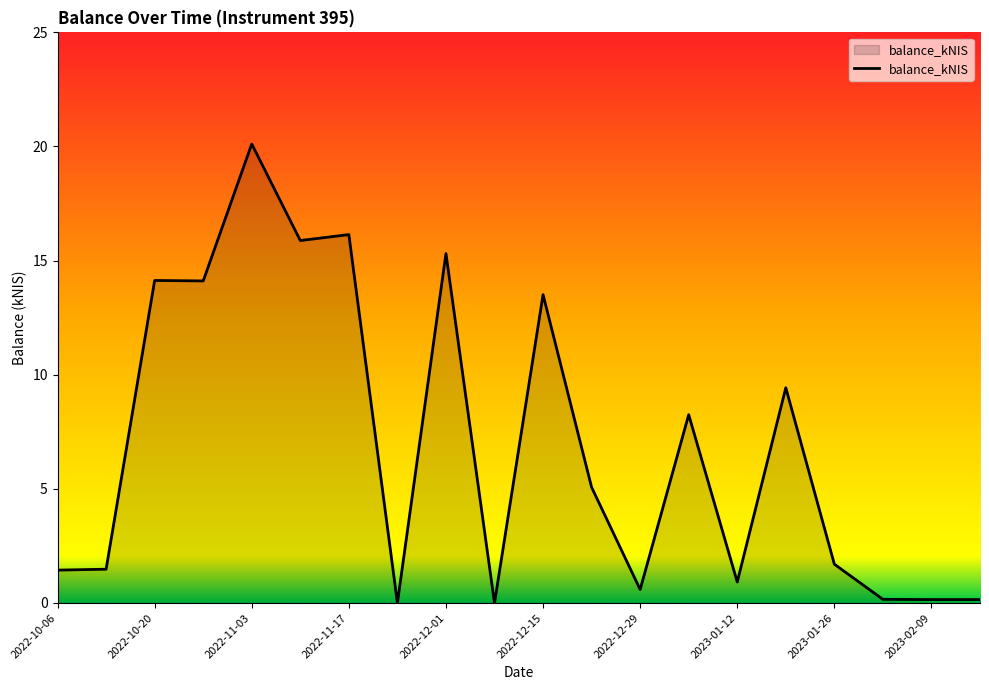

What is the sum of all values?

138.5